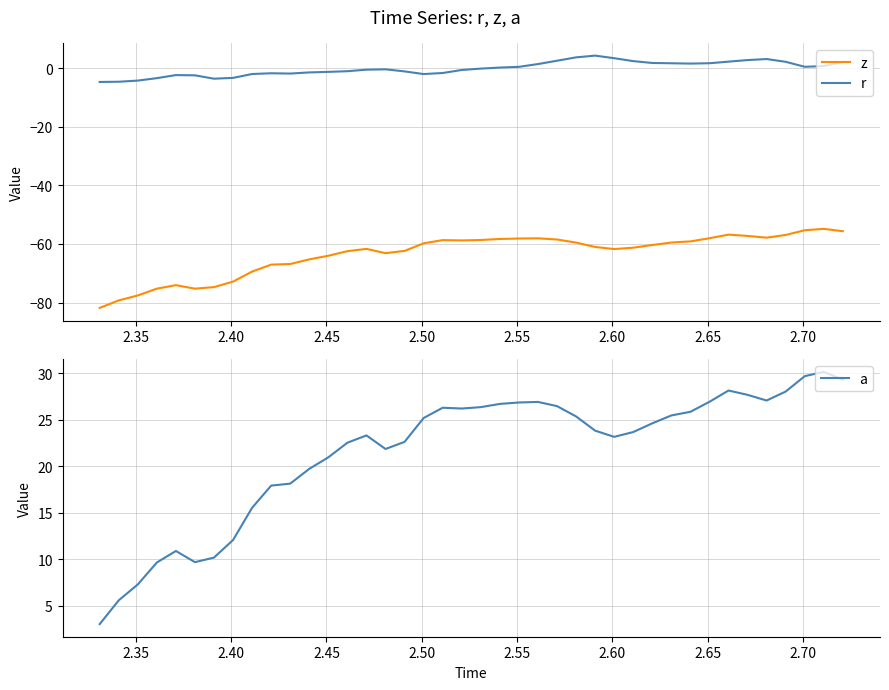

What is the lowest value of the a series?

3.0